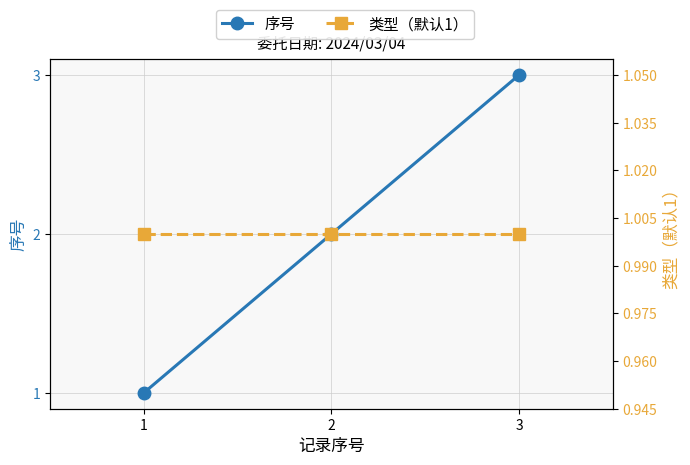

Does the chart have visible grid lines?

Yes